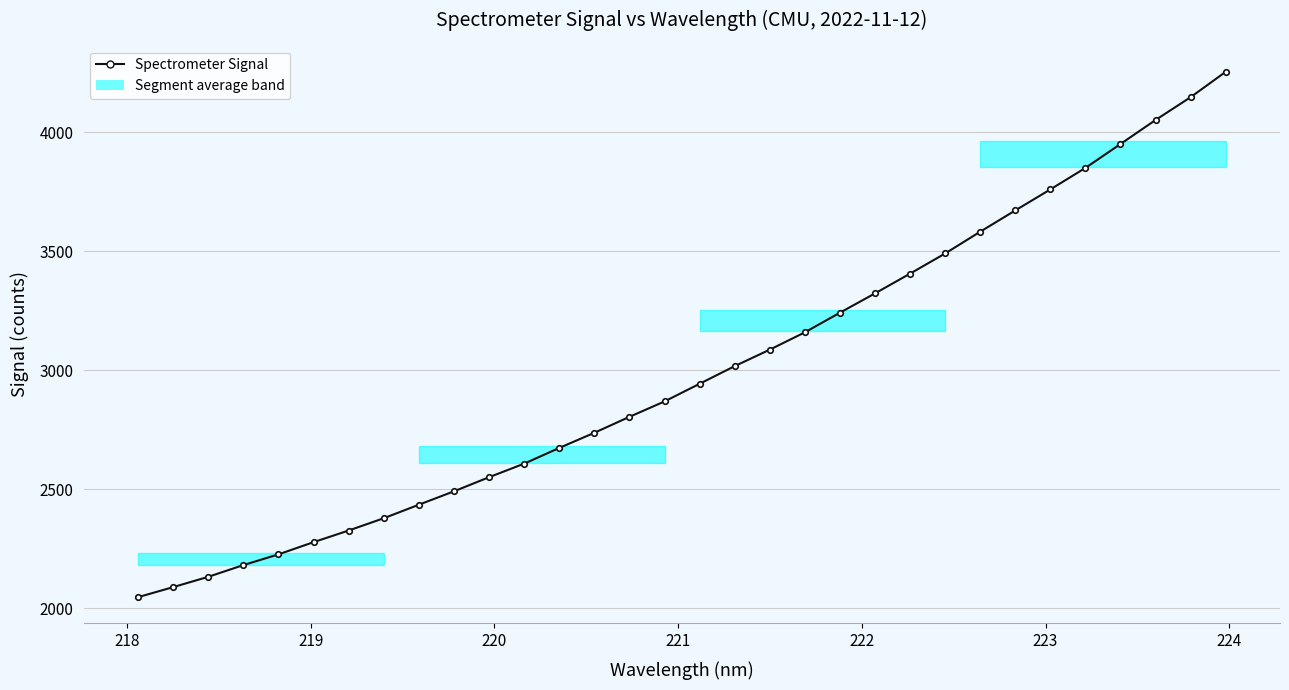

What is the average value?

2993.0